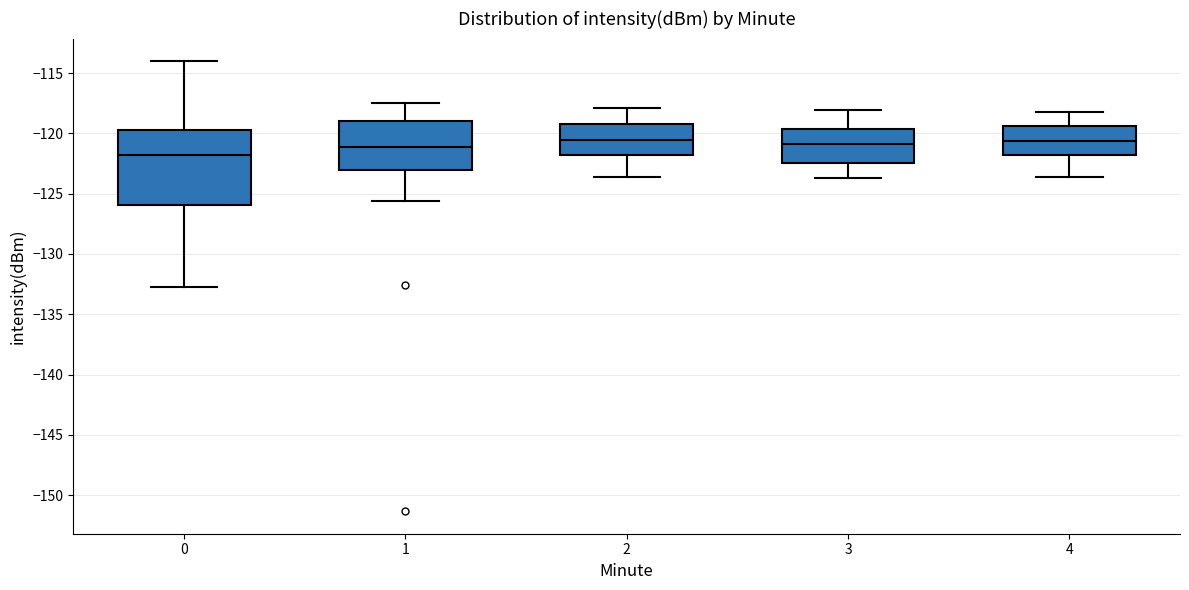

Which box is the tallest, from its lower edge to its upper edge?

0